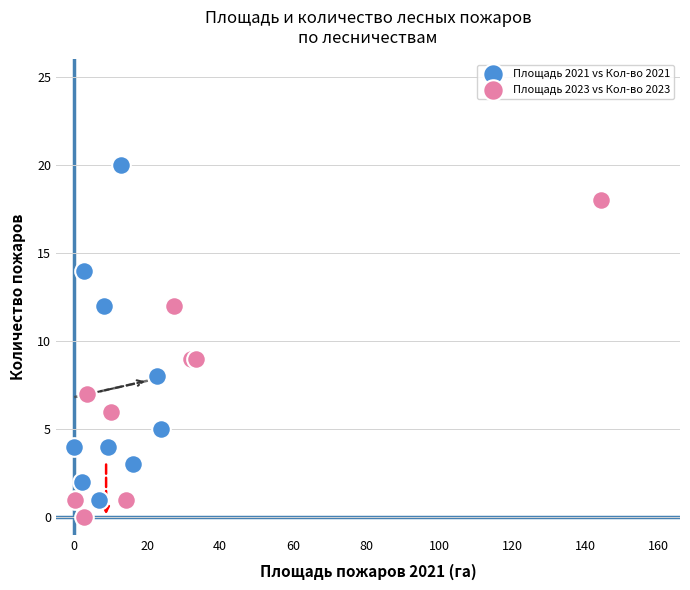

Which series contains the lowest Y value?

Площадь 2023 vs Кол-во 2023